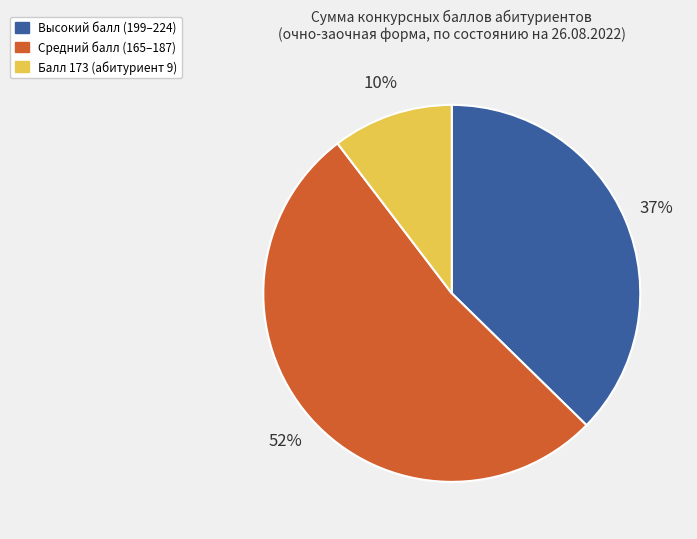

To the nearest percent, what is the difference between the largest and smallest slice percentages?

42%